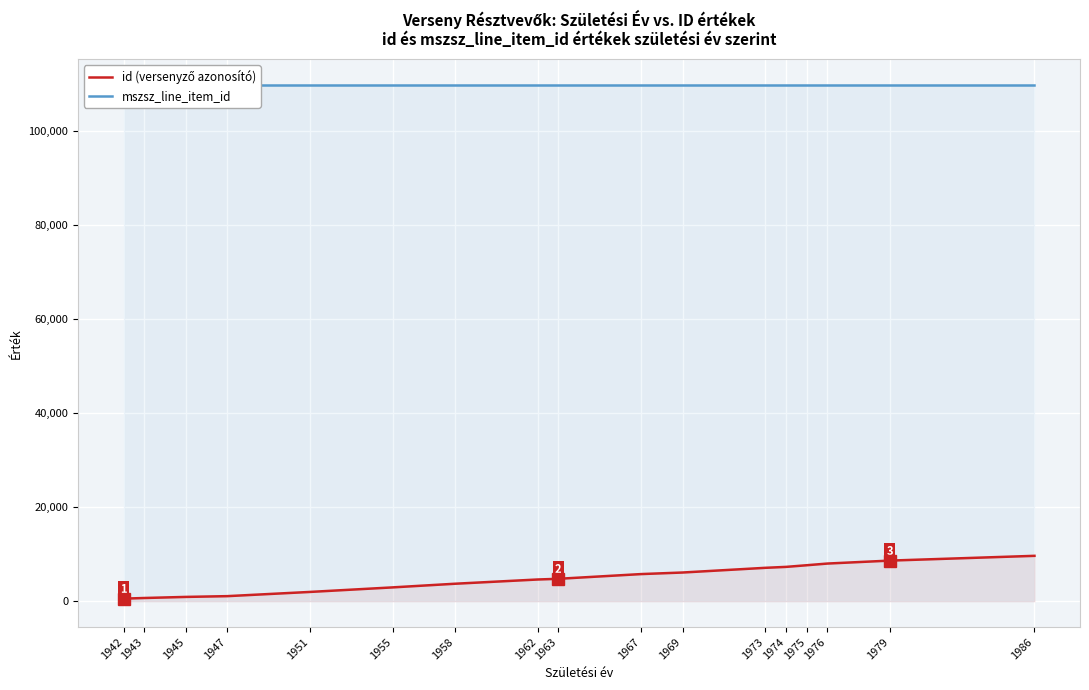

Reading left to right, transcribe all the data shown in this chart.

id (versenyző azonosító): 557	692	922	1084	1981	2948	3721	4624	4772	5775	6107	7106	7305	7655	8013	8637	9653
mszsz_line_item_id: 109711	109711	109711	109711	109711	109711	109711	109711	109711	109711	109711	109711	109711	109711	109711	109711	109711